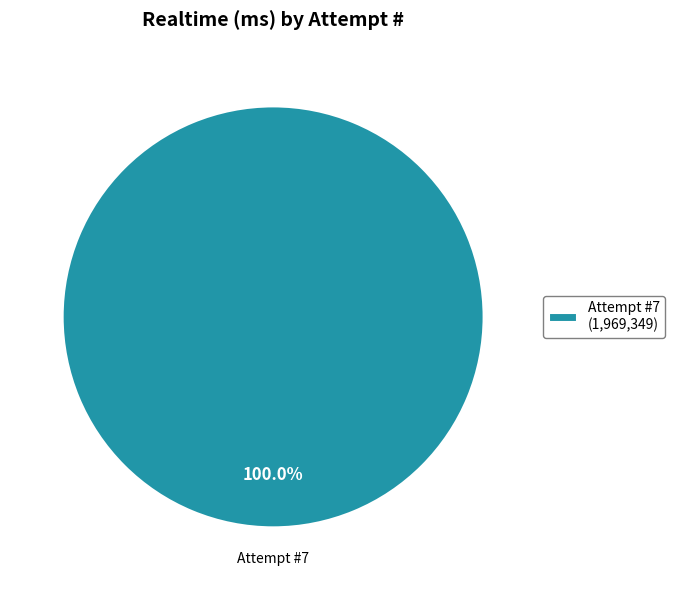

Does any single category account for the majority?

Yes